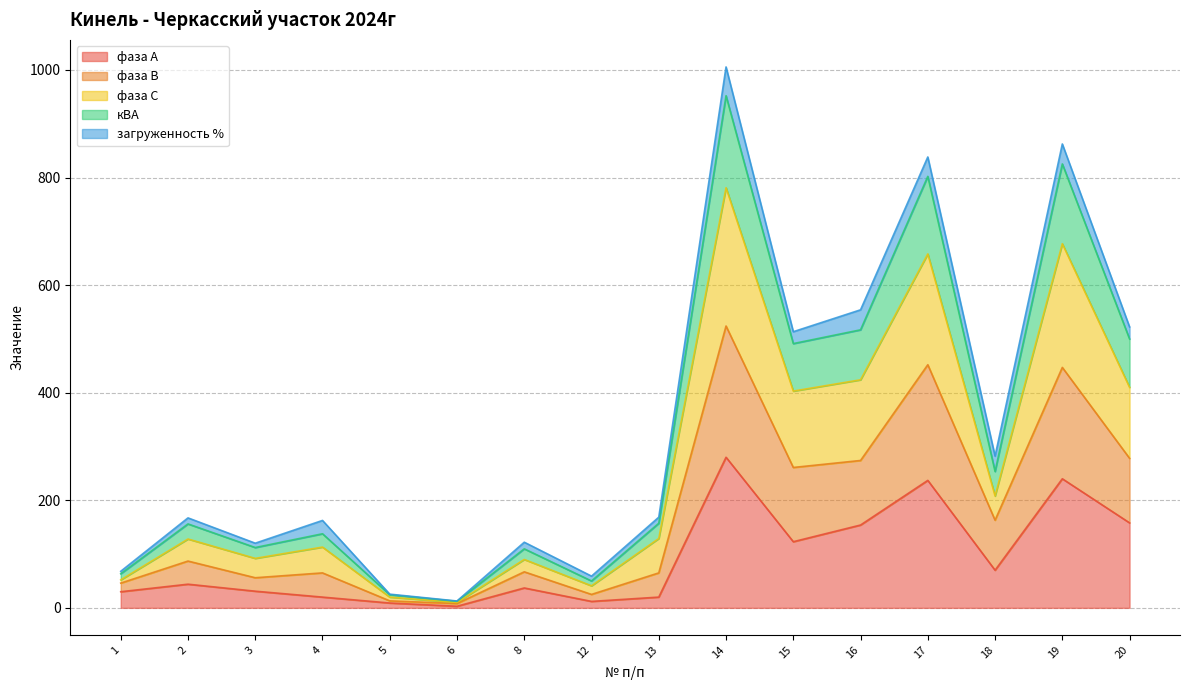

What is the difference between the maximum and minimum values in the фаза В series?

516.0